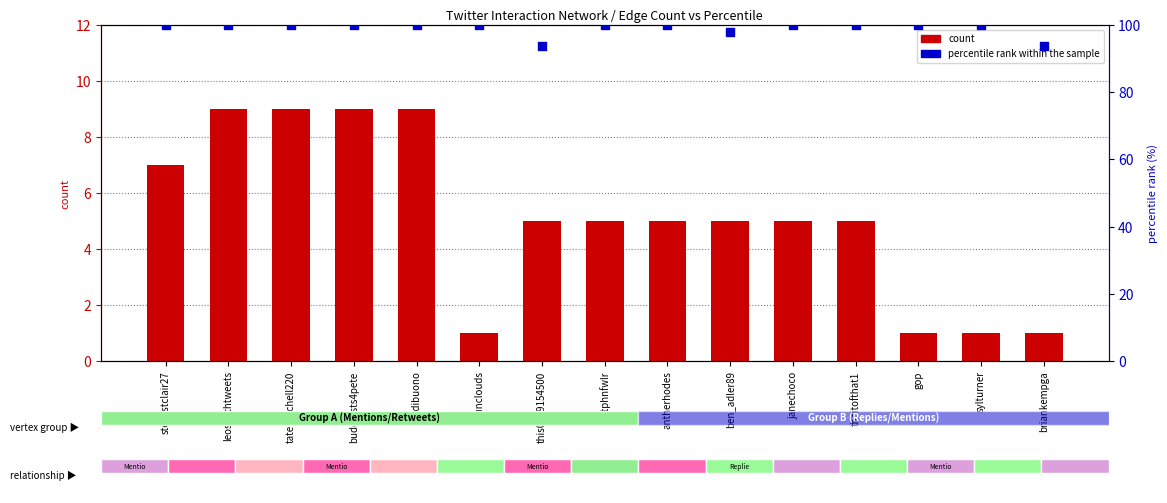

What is the total value across all series at tatemitchell220?

109.0